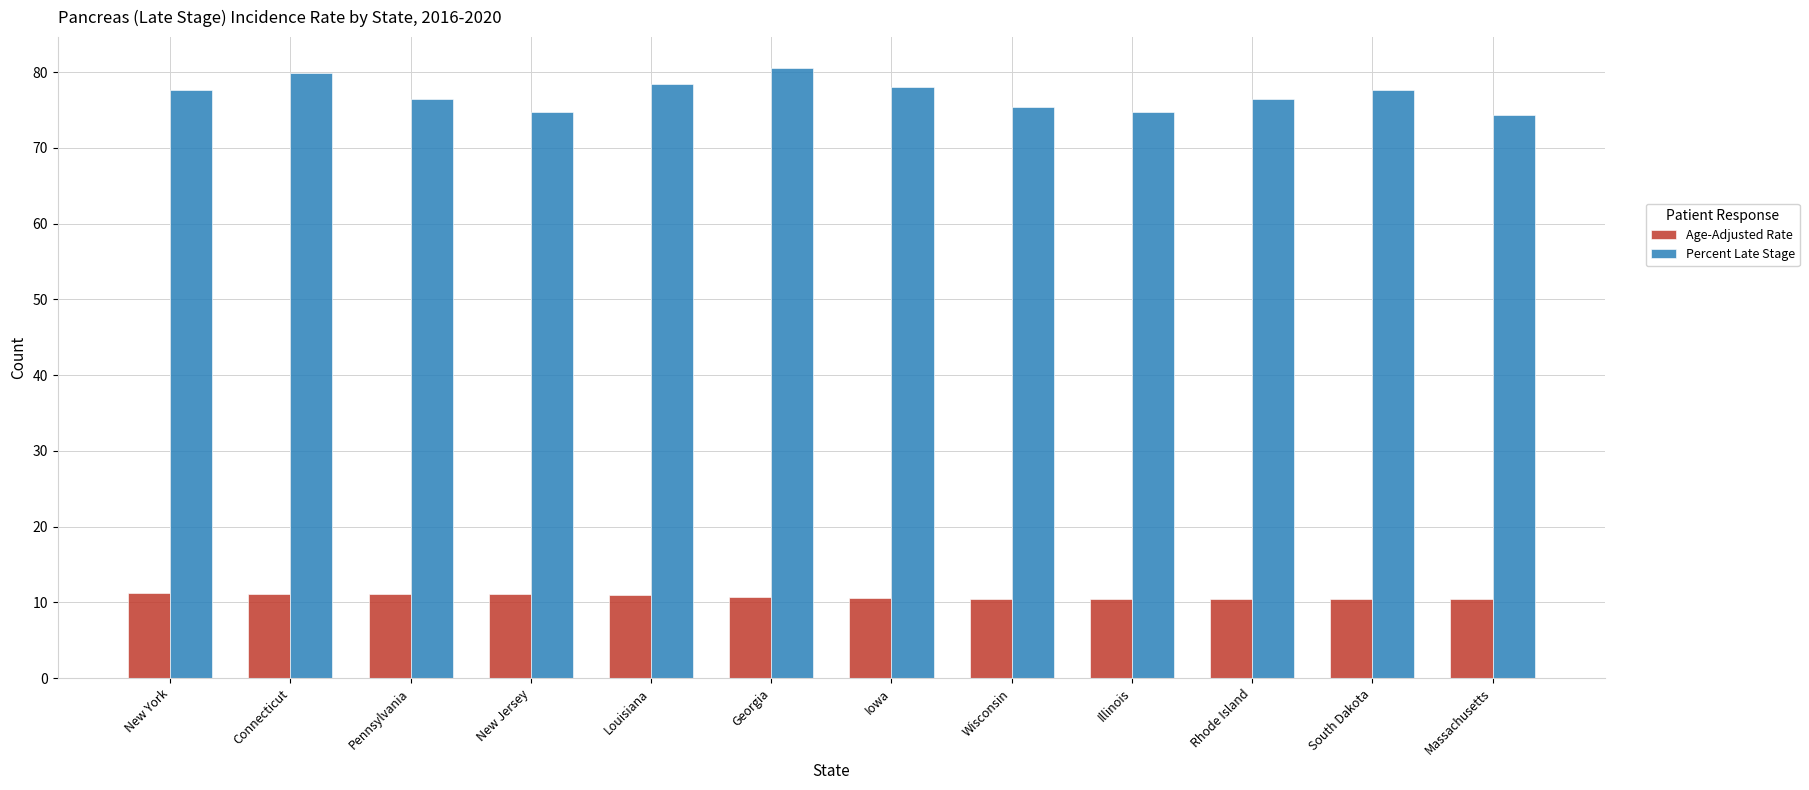

Which series has the widest spread of values?

Percent Late Stage